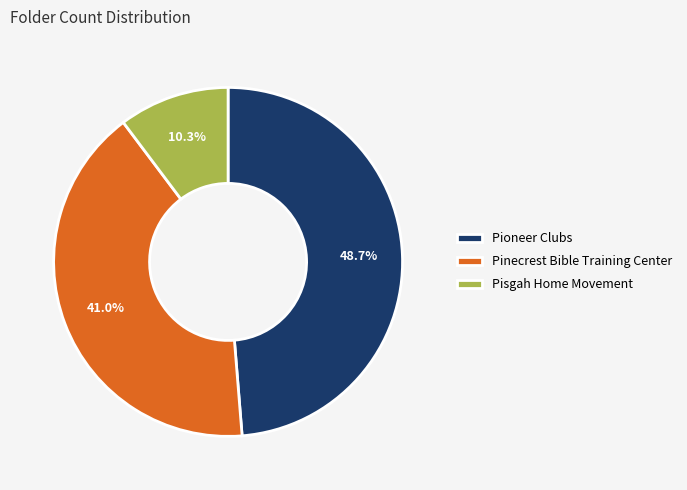

Rank the categories by value from lowest to highest.

Pisgah Home Movement, Pinecrest Bible Training Center, Pioneer Clubs